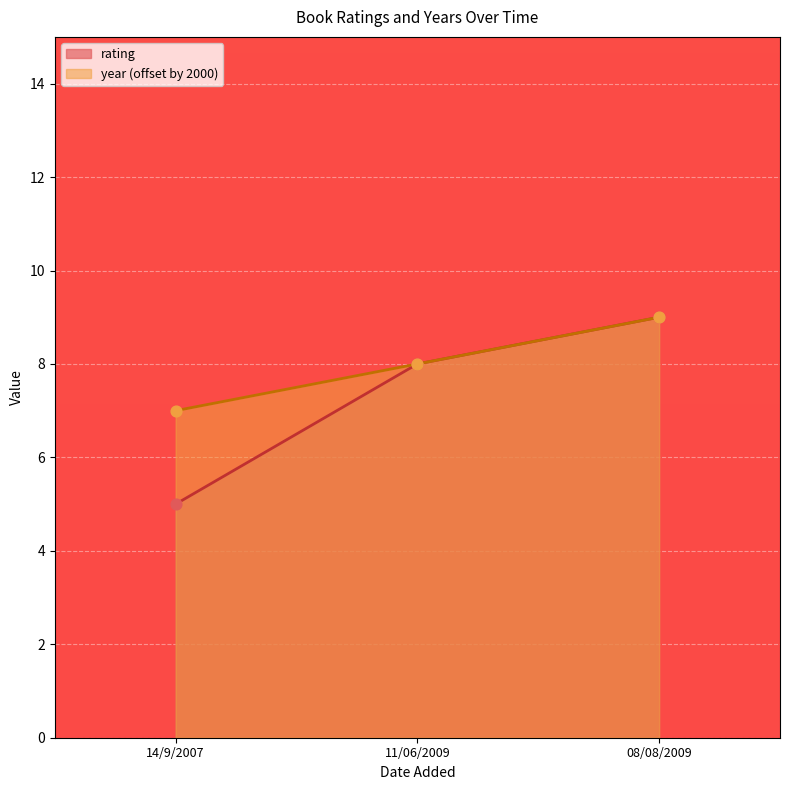

Is the value of year at 14/9/2007 greater than the value of rating at 14/9/2007?

Yes